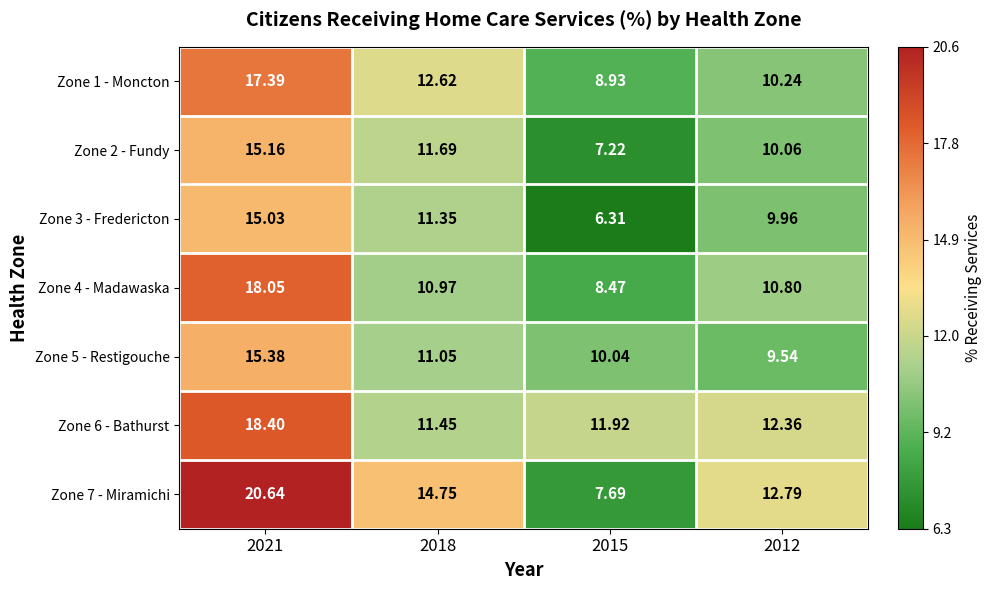

How many distinct data groups are displayed?

7